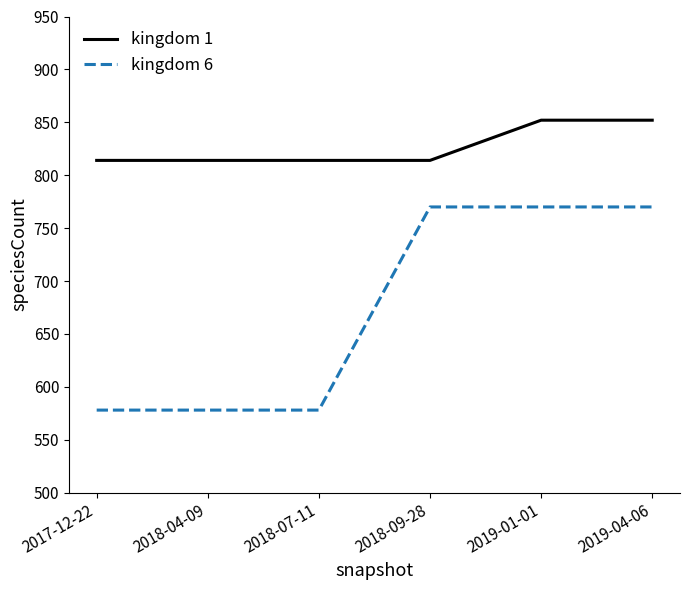

What is the maximum value shown in the chart?

852